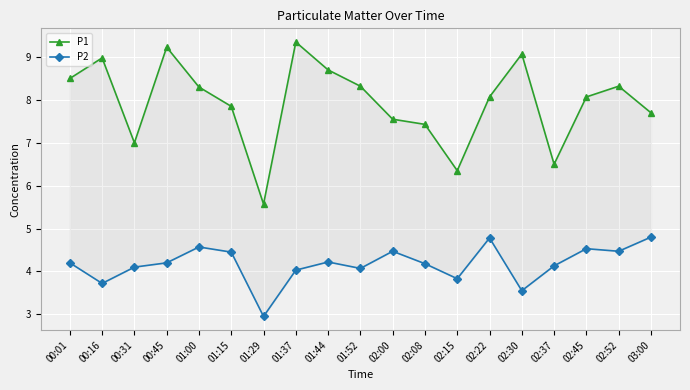

Which category has the lowest value in the P1 series?

01:29